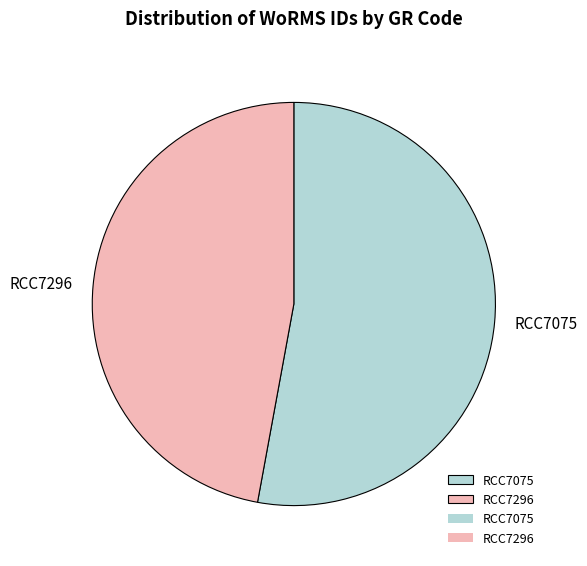

Do RCC7296 and RCC7075 together represent more than half of the pie?

Yes